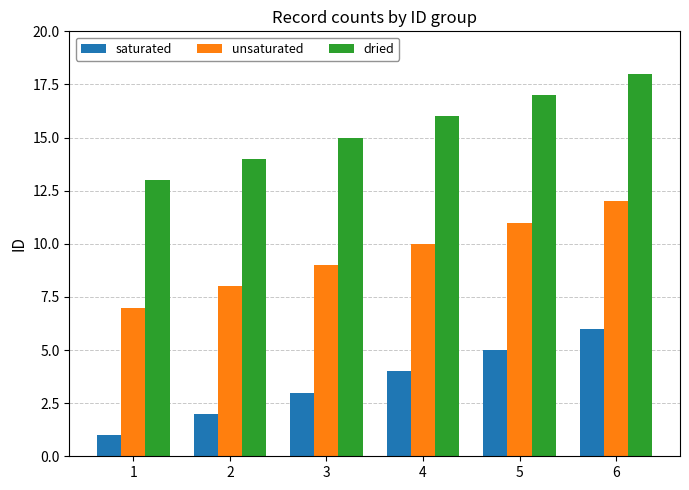

Reading left to right, what are all the values shown in this chart?

saturated: 1	2	3	4	5	6
unsaturated: 7	8	9	10	11	12
dried: 13	14	15	16	17	18